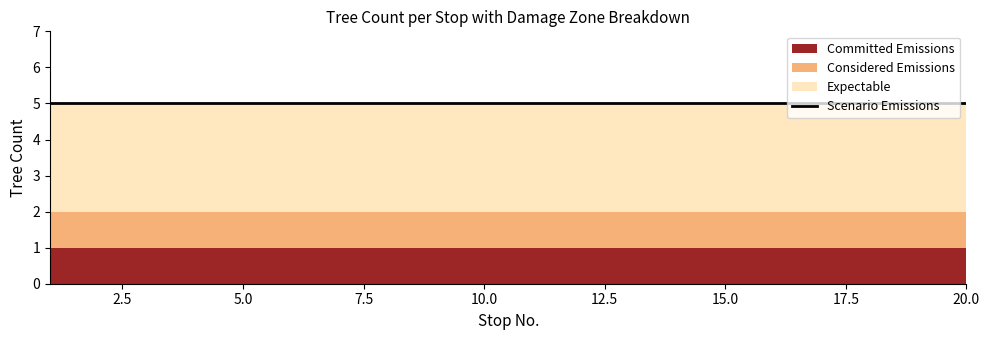

True or false: Scenario Emissions and Considered Emissions intersect in this chart.

False